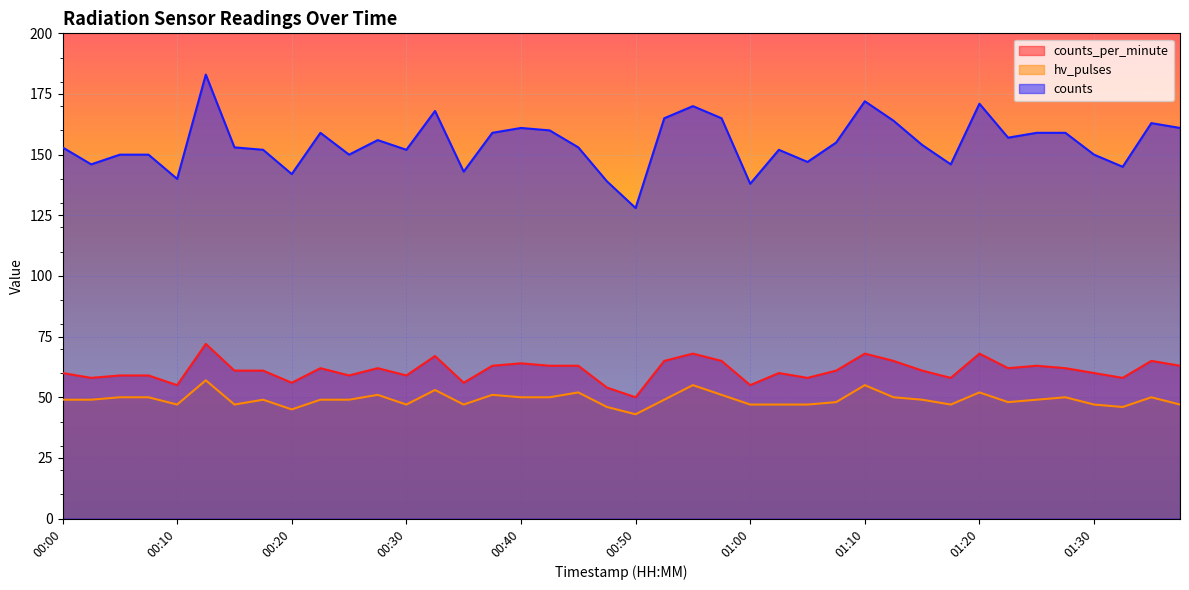

Which label corresponds to the largest value in the chart?

00:12